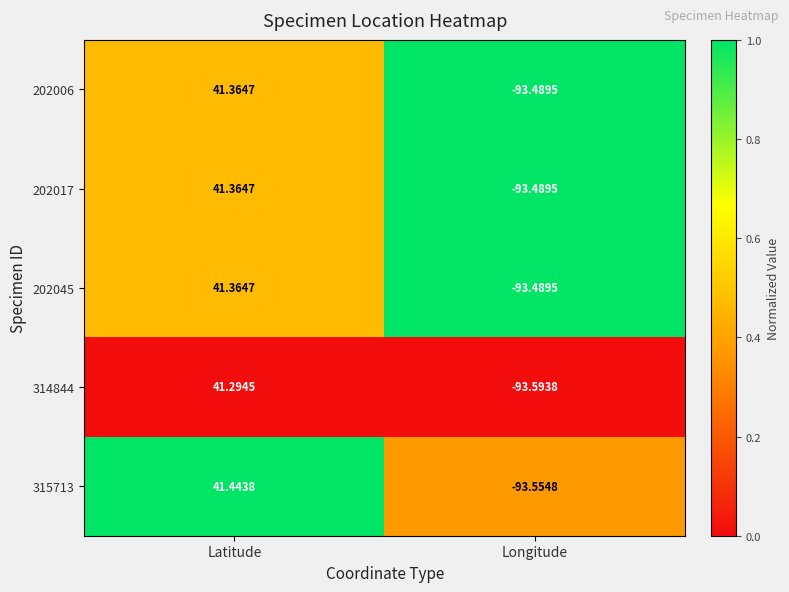

At how many categories does at least one series exceed 0?

1